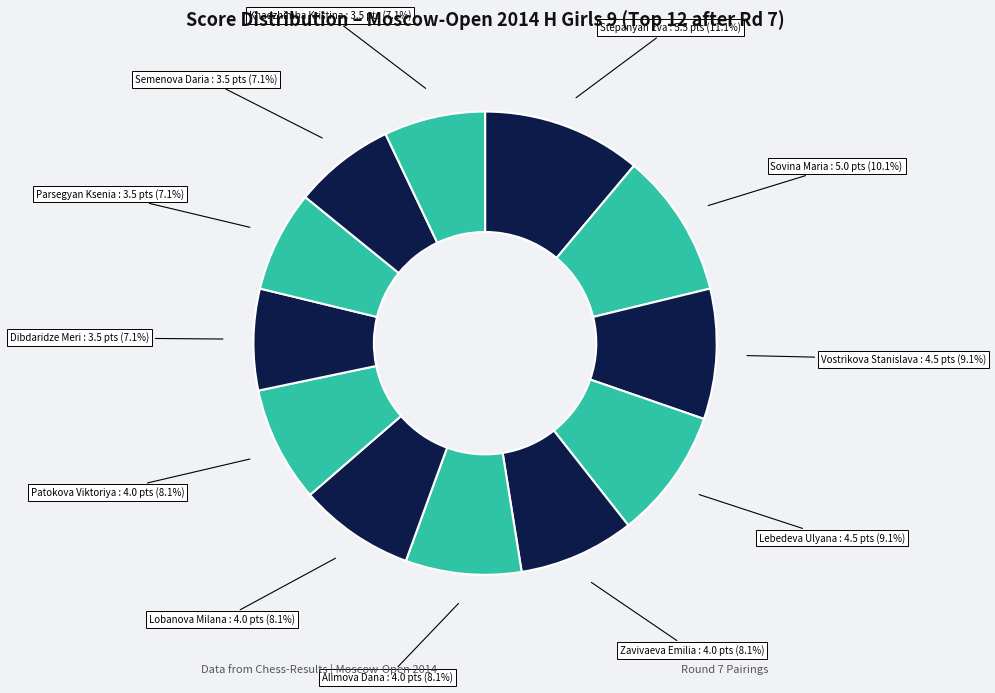

How many segments does this pie chart have?

12